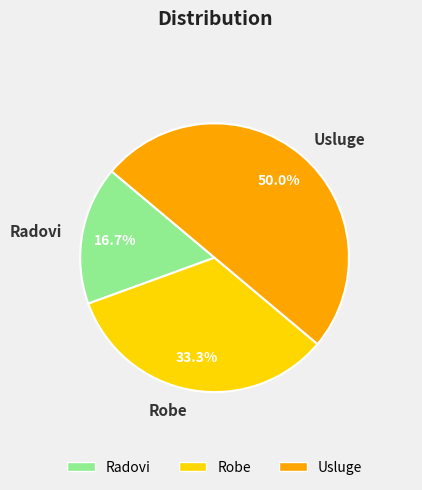

Which has a higher value, Usluge or Radovi?

Usluge